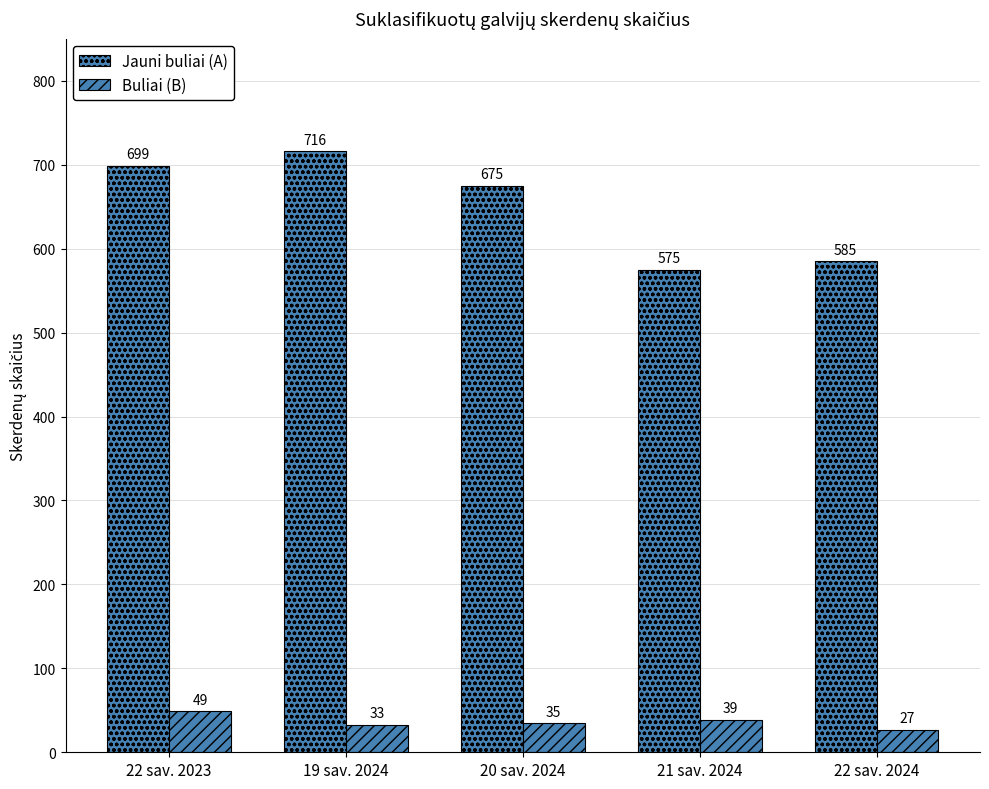

Does the chart contain any negative values?

No